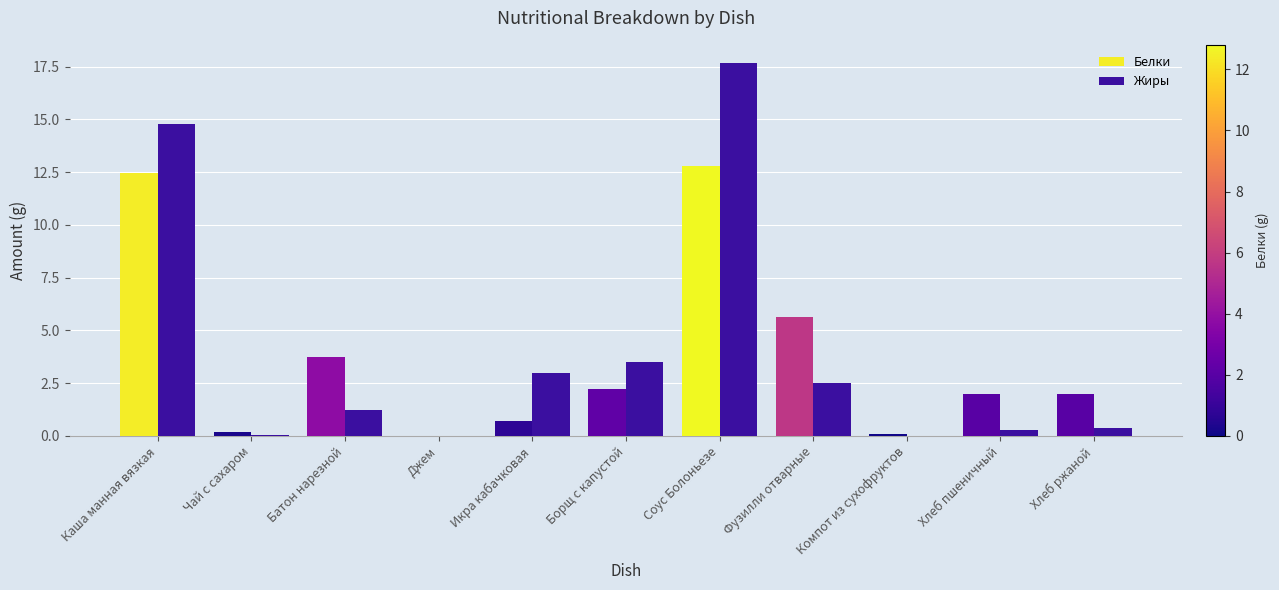

Count the number of data series in this chart.

2